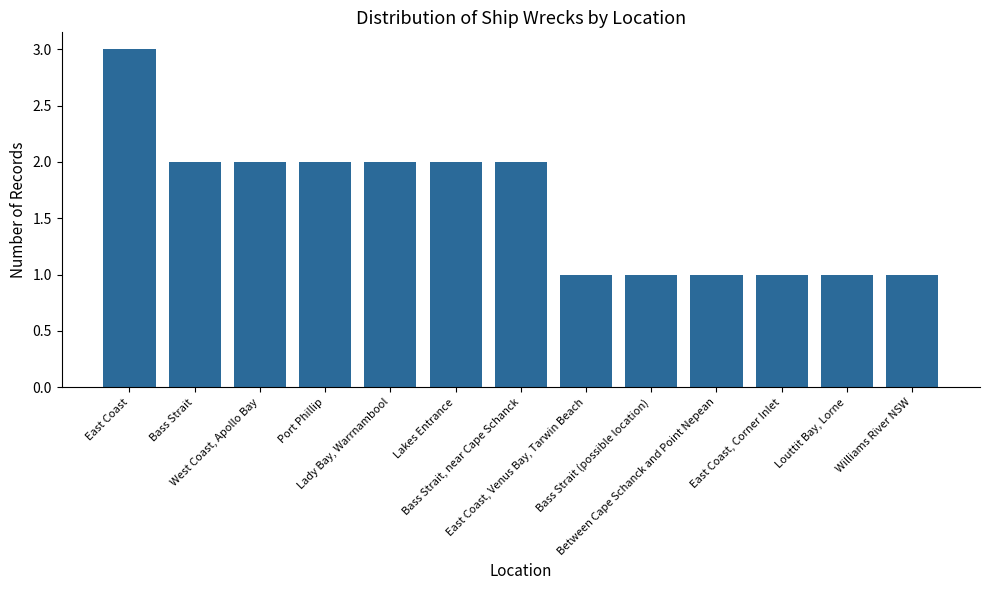

What is the value of the 11th bar from the left?

1